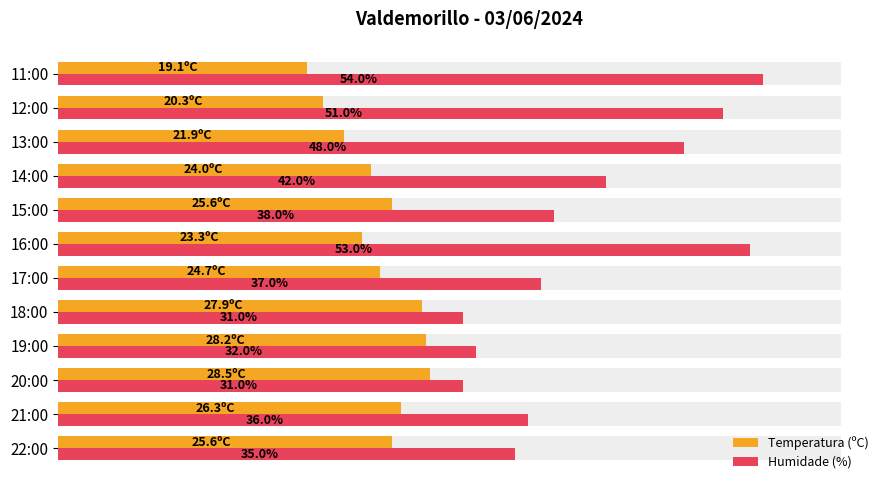

Between 22:00 and 20:00, which series saw the biggest shift?

Humidade (%)